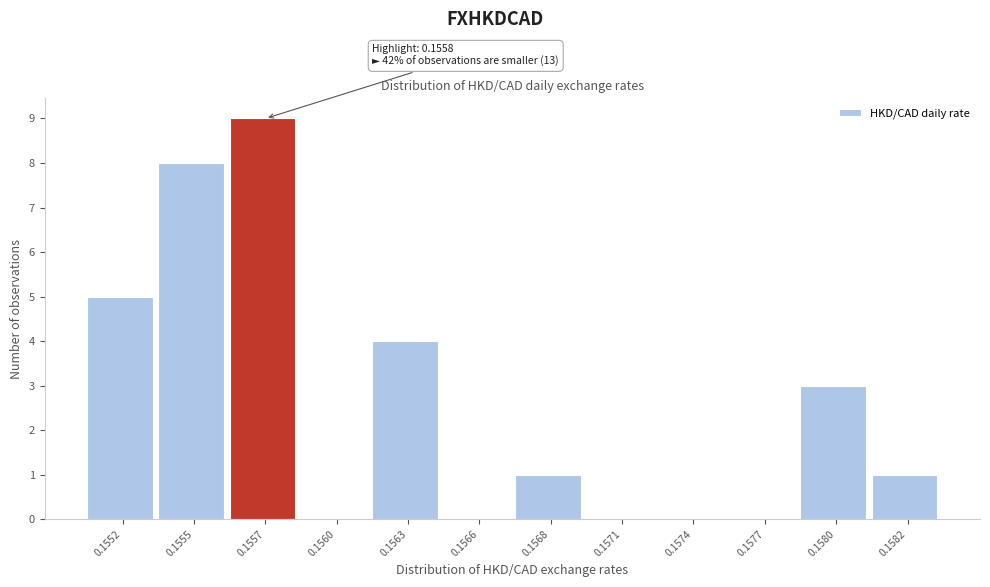

Reading left to right, extract all data points from this chart.

0.1552=5	0.1555=8	0.1557=9	0.1560=0	0.1563=4	0.1566=0	0.1568=1	0.1571=0	0.1574=0	0.1577=0	0.1580=3	0.1582=1